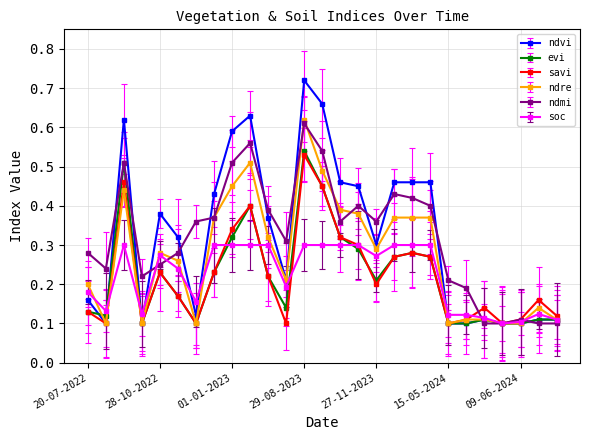

Which series has the largest range (max minus min)?

ndvi